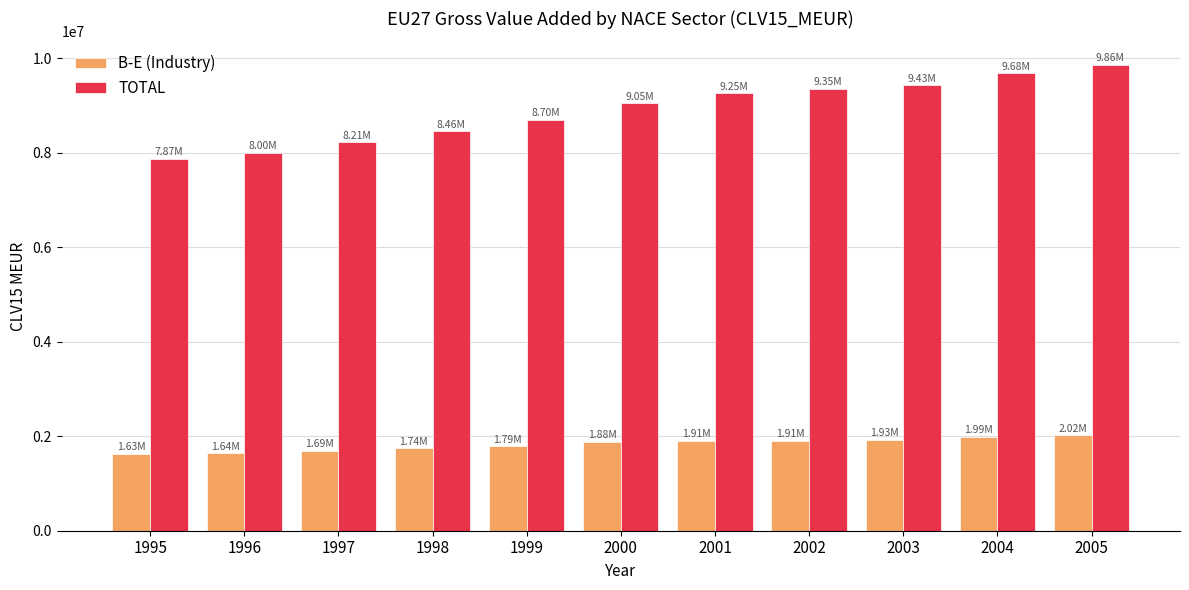

The B-E (Industry) series shows 1631045.8 at 1995. True or false?

True